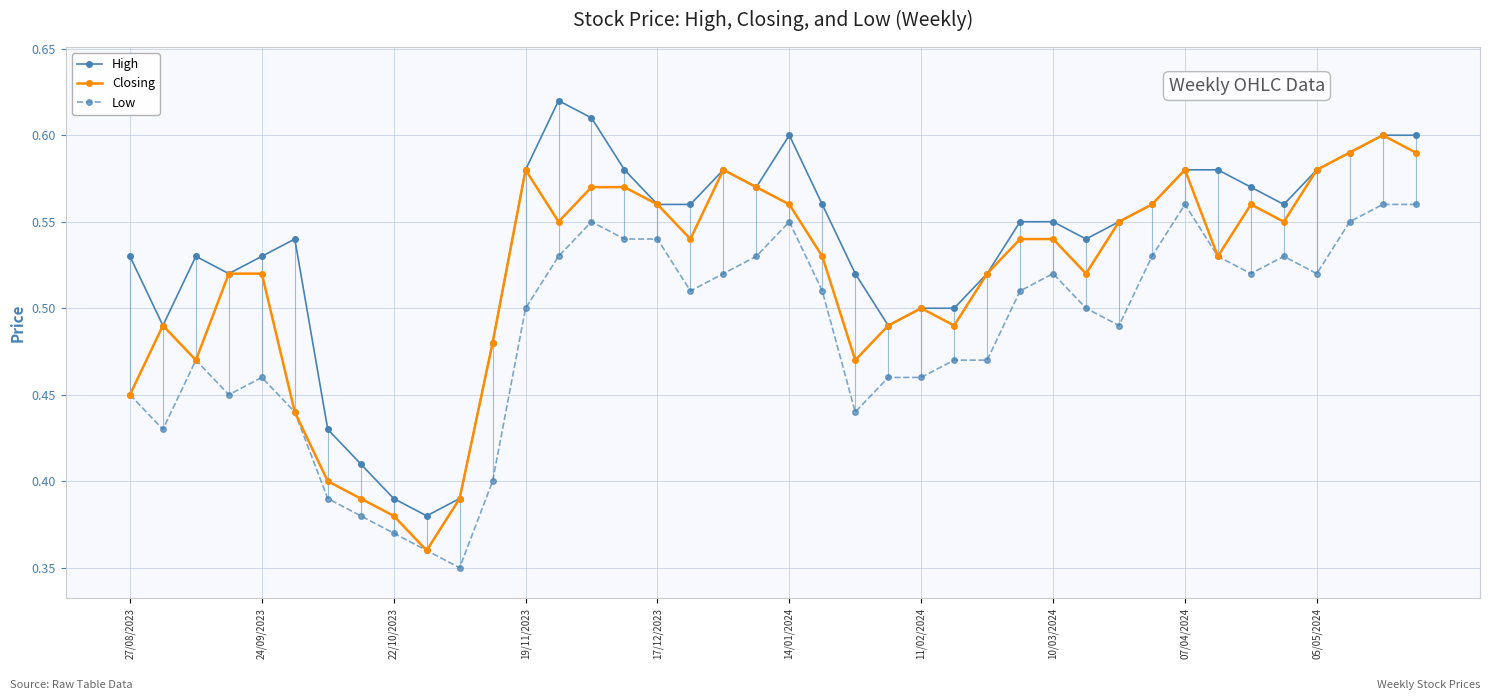

Which series has the widest spread of values?

High